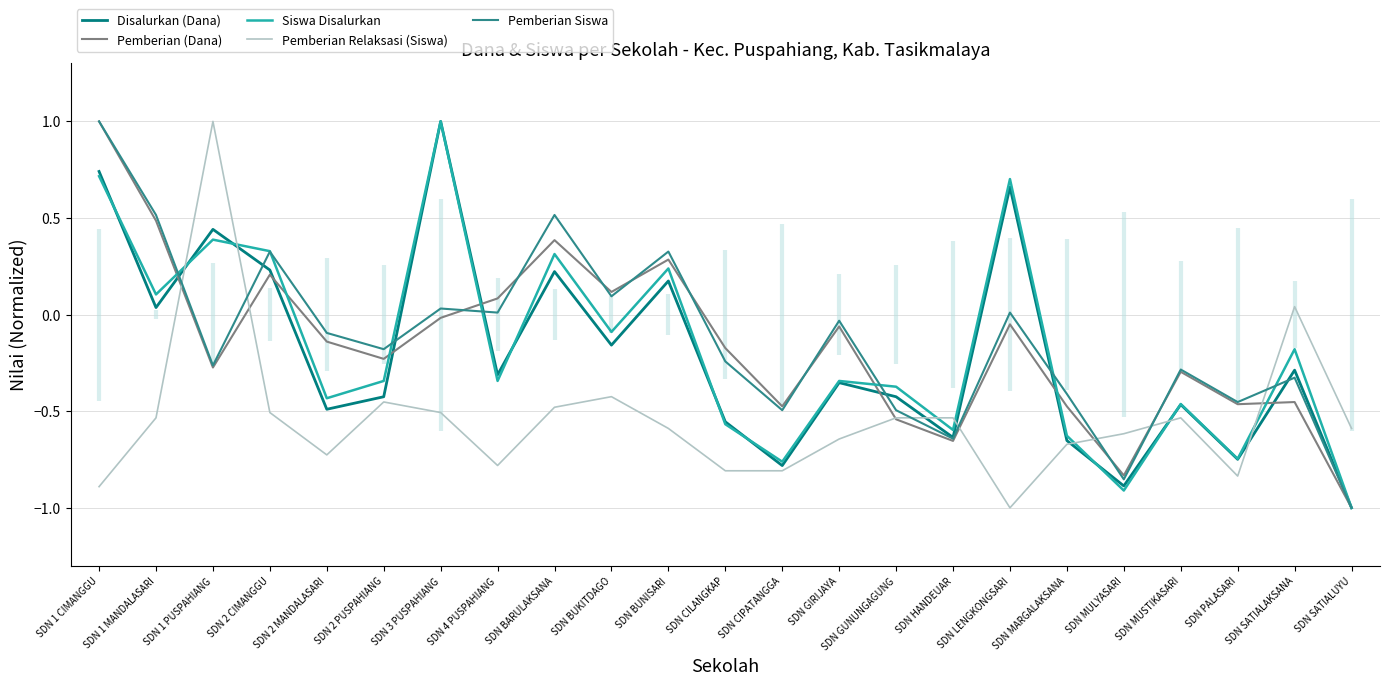

What is the label of the 7th point from the left?

SDN 3 PUSPAHIANG